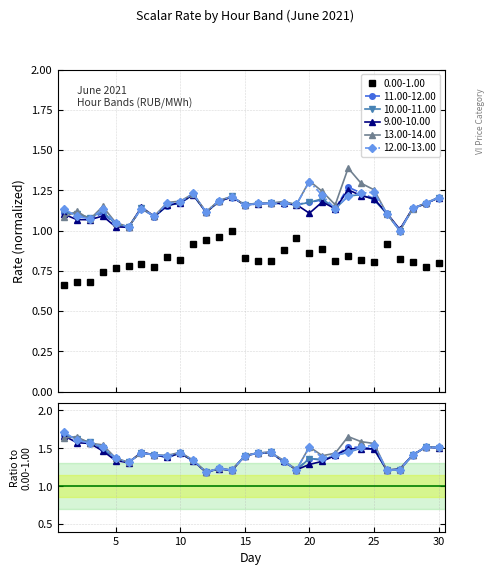

Reading left to right, transcribe all the data shown in this chart.

0.00-1.00: 0.7	0.7	0.7	0.7	0.8	0.8	0.8	0.8	0.8	0.8	0.9	0.9	1.0	1.0	0.8	0.8	0.8	0.9	1.0	0.9	0.9	0.8	0.8	0.8	0.8	0.9	0.8	0.8	0.8	0.8
11.00-12.00: 1.1	1.1	1.1	1.1	1.0	1.0	1.1	1.1	1.2	1.2	1.2	1.1	1.2	1.2	1.2	1.2	1.2	1.2	1.2	1.2	1.2	1.1	1.3	1.2	1.2	1.1	1.0	1.1	1.2	1.2
10.00-11.00: 1.1	1.1	1.1	1.1	1.0	1.0	1.1	1.1	1.2	1.2	1.2	1.1	1.2	1.2	1.2	1.2	1.2	1.2	1.2	1.2	1.2	1.1	1.2	1.2	1.2	1.1	1.0	1.1	1.2	1.2
9.00-10.00: 1.1	1.1	1.1	1.1	1.0	1.0	1.1	1.1	1.2	1.2	1.2	1.1	1.2	1.2	1.2	1.2	1.2	1.2	1.2	1.1	1.2	1.1	1.3	1.2	1.2	1.1	1.0	1.1	1.2	1.2
13.00-14.00: 1.1	1.1	1.1	1.1	1.0	1.0	1.1	1.1	1.2	1.2	1.2	1.1	1.2	1.2	1.2	1.2	1.2	1.2	1.2	1.3	1.2	1.2	1.4	1.3	1.3	1.1	1.0	1.1	1.2	1.2
12.00-13.00: 1.1	1.1	1.1	1.1	1.0	1.0	1.1	1.1	1.2	1.2	1.2	1.1	1.2	1.2	1.2	1.2	1.2	1.2	1.2	1.3	1.2	1.1	1.2	1.2	1.2	1.1	1.0	1.1	1.2	1.2